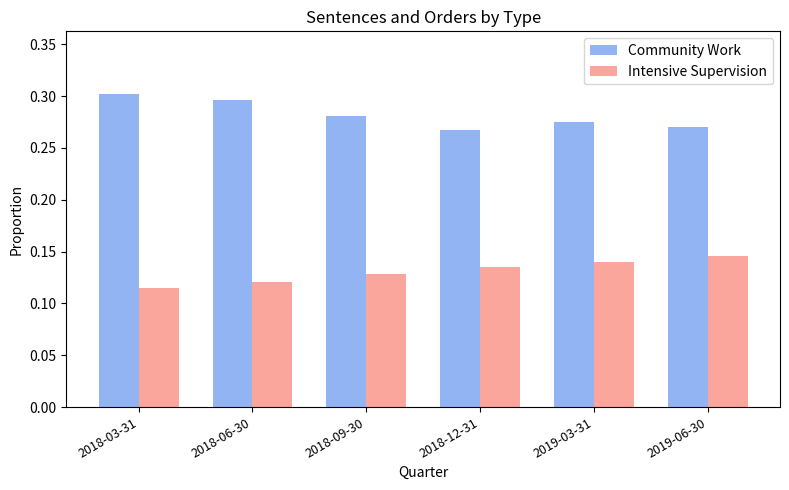

Is it true that Community Work equals 0.1 at 2019-03-31?

False